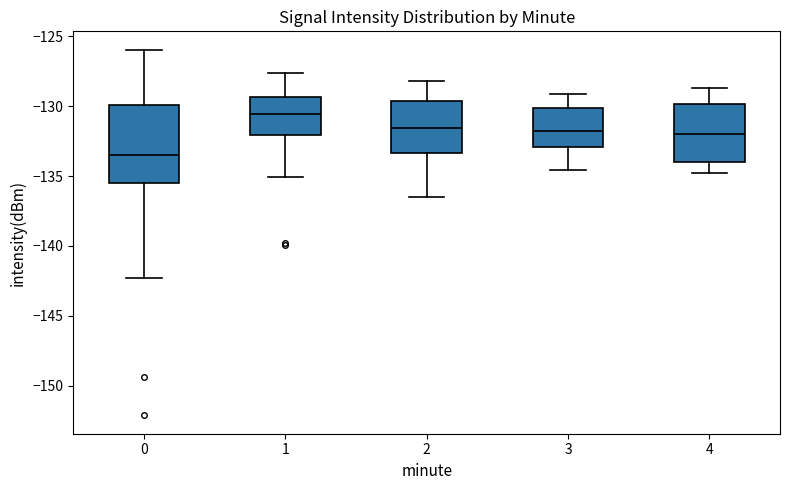

Where does the median line of the box at x = 1 sit on the y-axis? The values are not printed on the chart, so give them approximately, as read against the axis.

-130.5